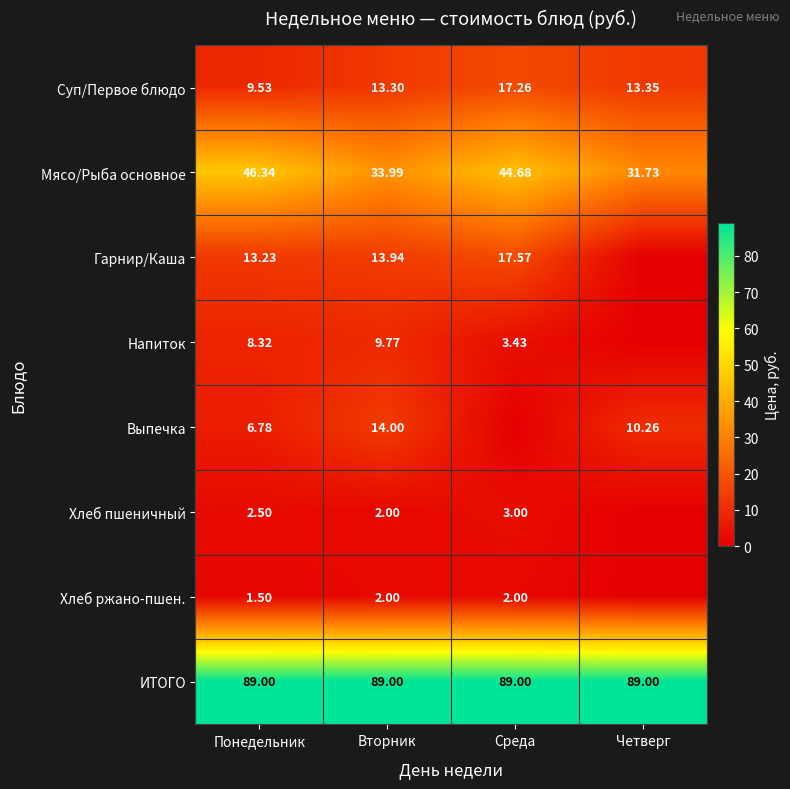

Is the value of Суп/Первое блюдо at Четверг greater than the value of Мясо/Рыба основное at Четверг?

No